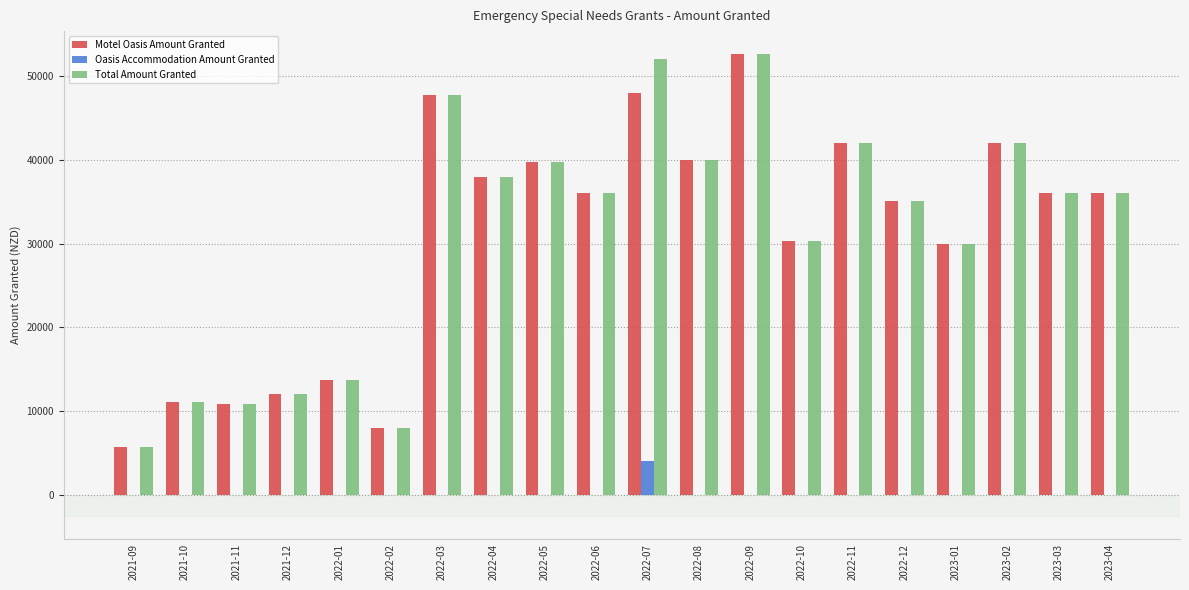

What is the total value across all series at 2021-11?

21714.7